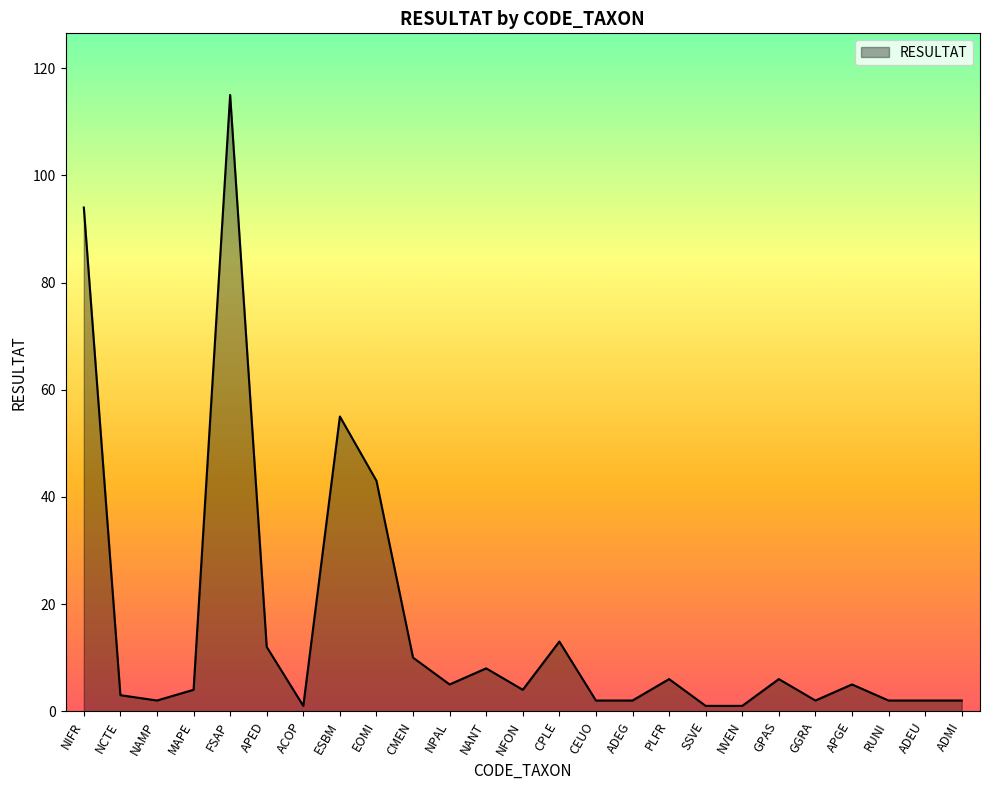

What is the change in value from ESBM to PLFR?

-49